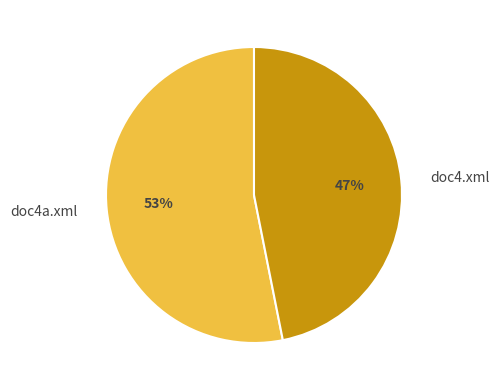

What is the smallest slice in the pie chart?

doc4.xml